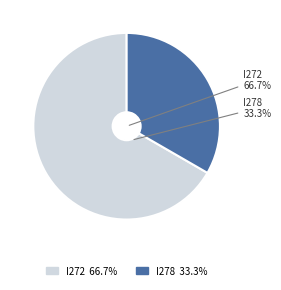

What percentage is the I272 slice, to the nearest percent?

67%